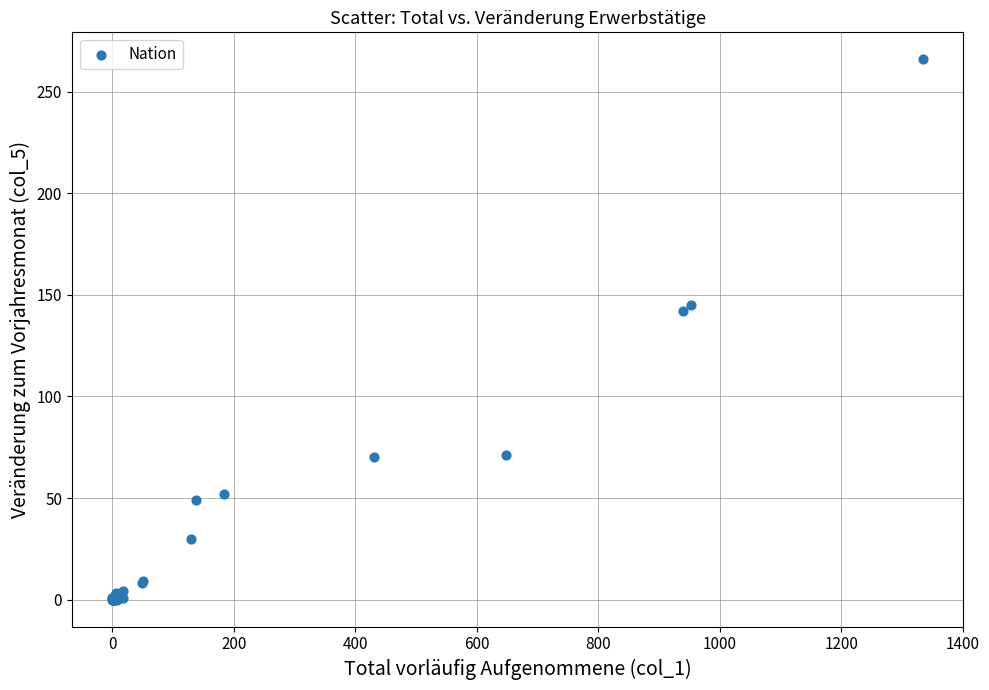

What Y value in the scatter plot is closest to 133?

142